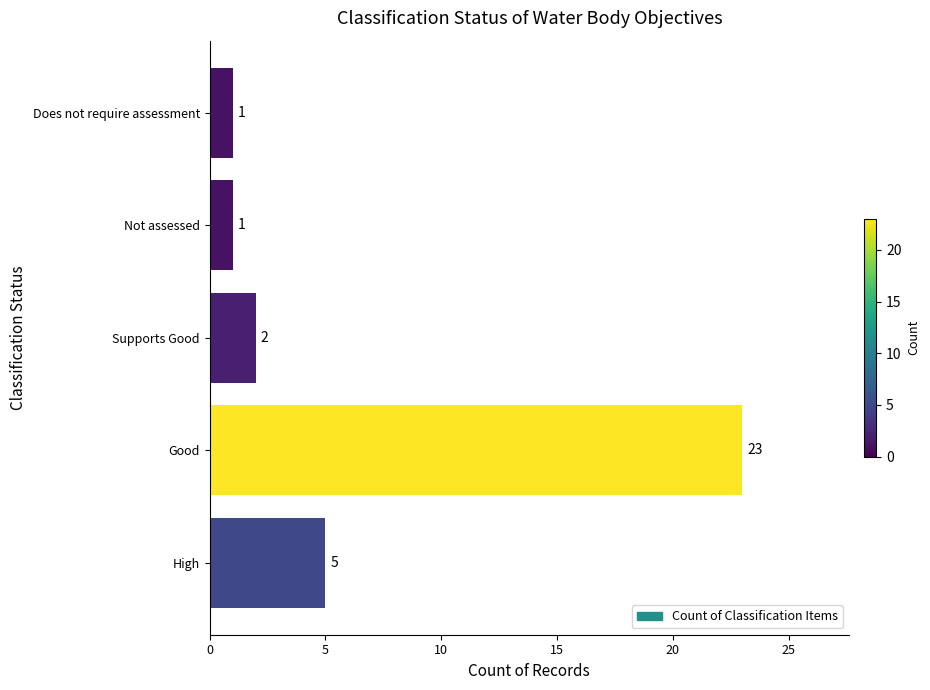

What is the average value?

6